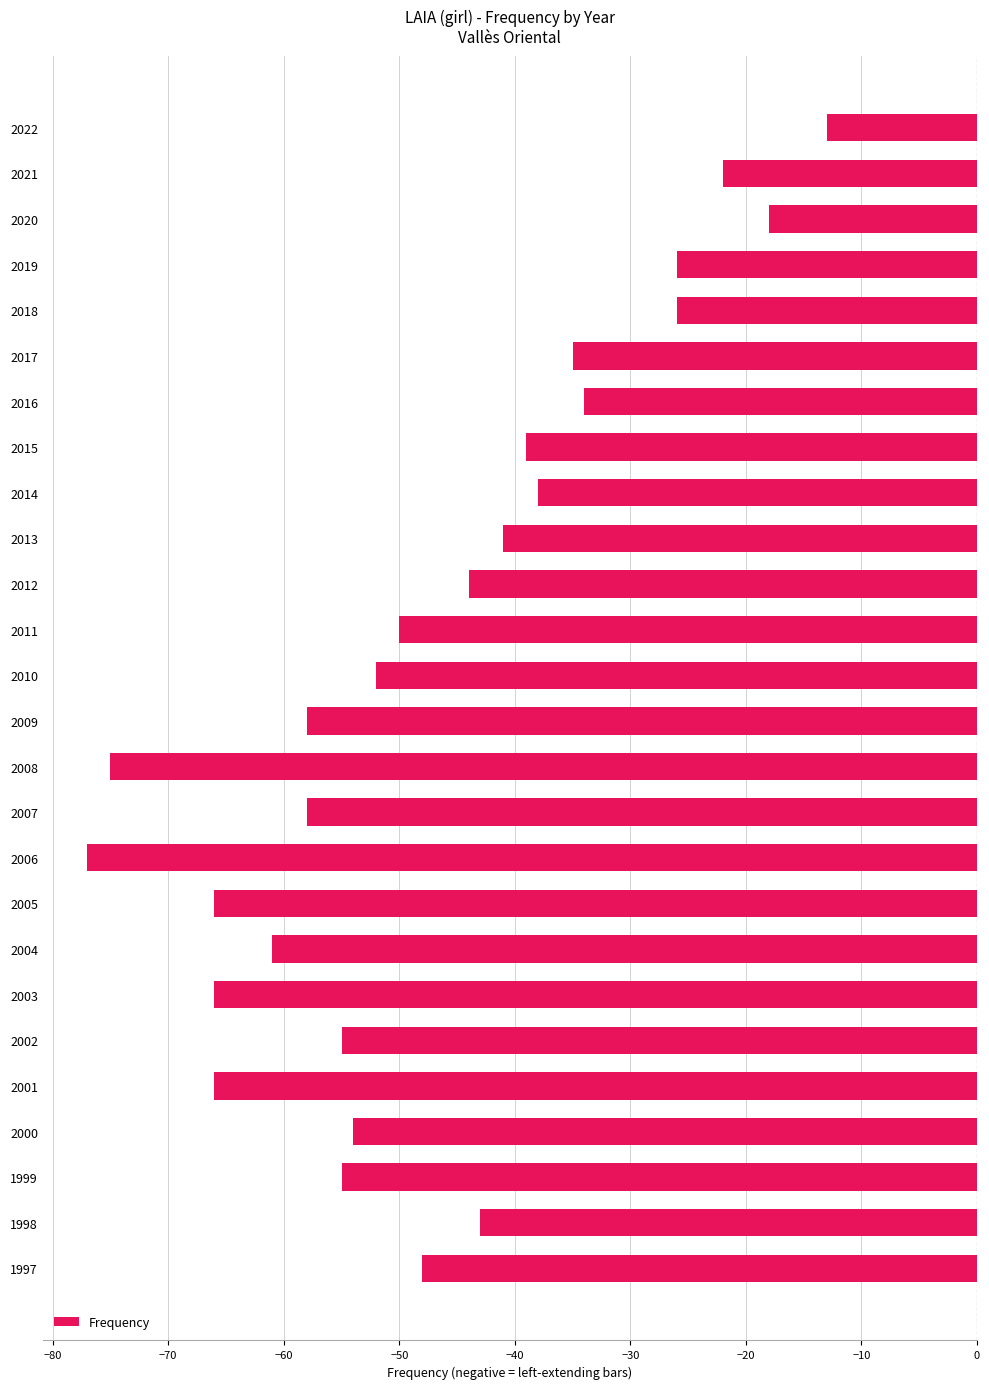

Which has a higher value, 2001 or 2019?

2019